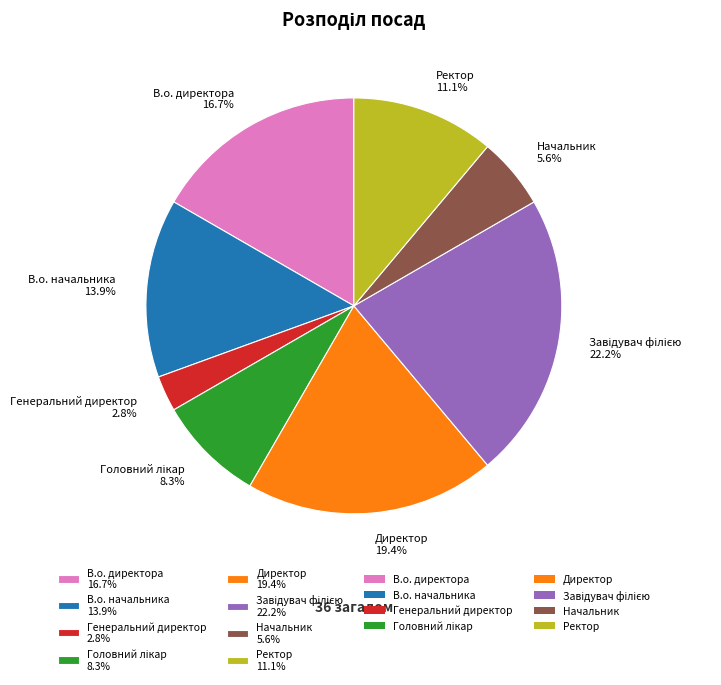

Which category has the smallest portion of the pie?

Генеральний директор